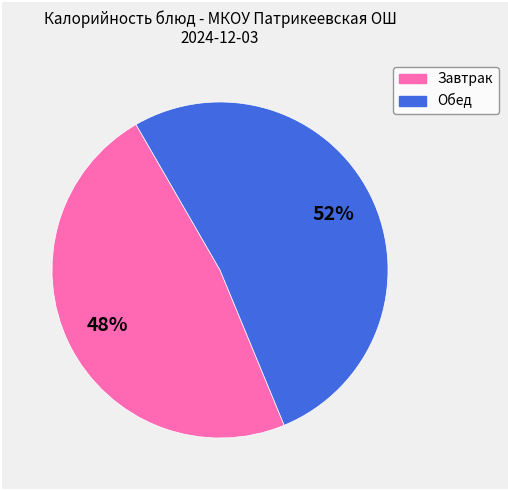

To the nearest percent, what is the average slice percentage?

50%